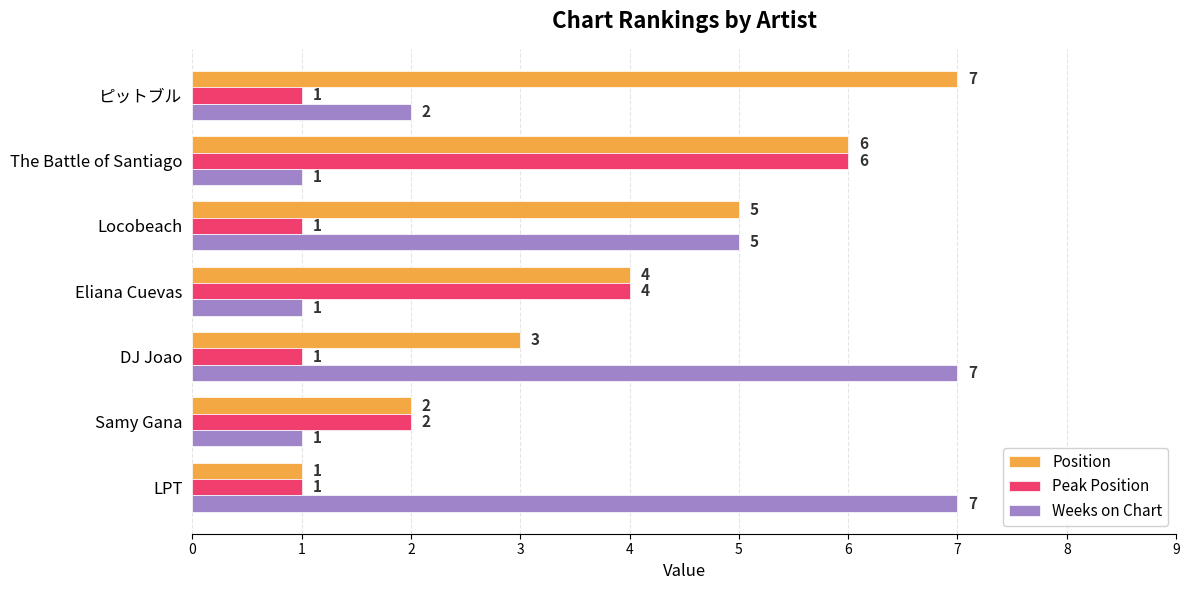

Where is Peak Position nearest to the value 3?

Samy Gana